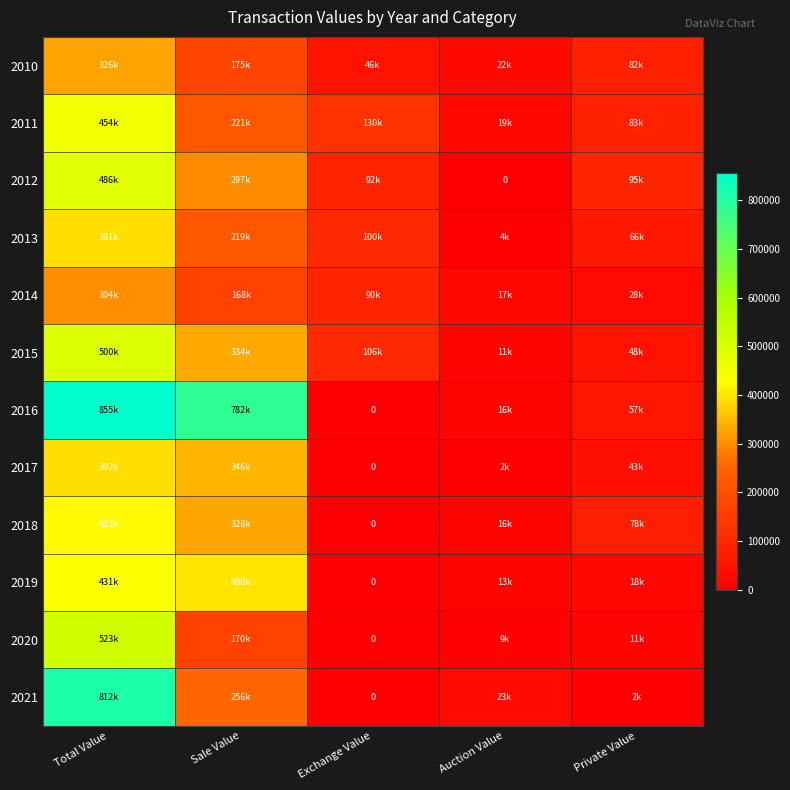

What is the sum of the 2016 values at Sale Value and Private Value?

839800